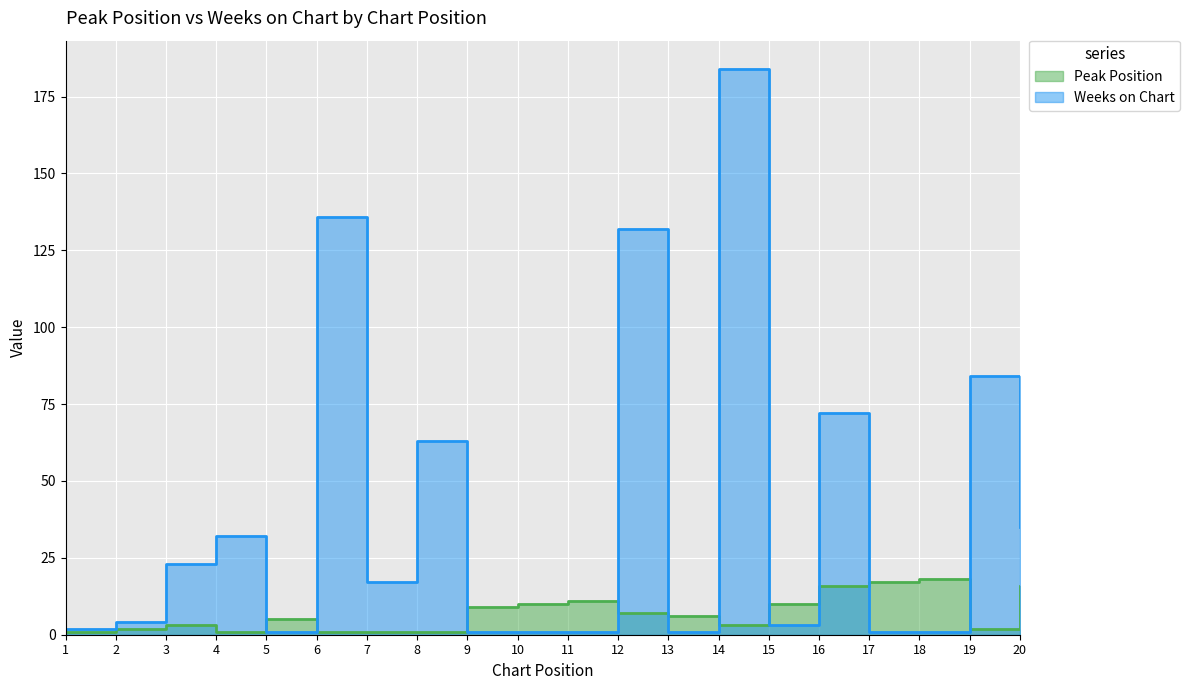

True or false: Peak Position has a value of 4 at 3.

False